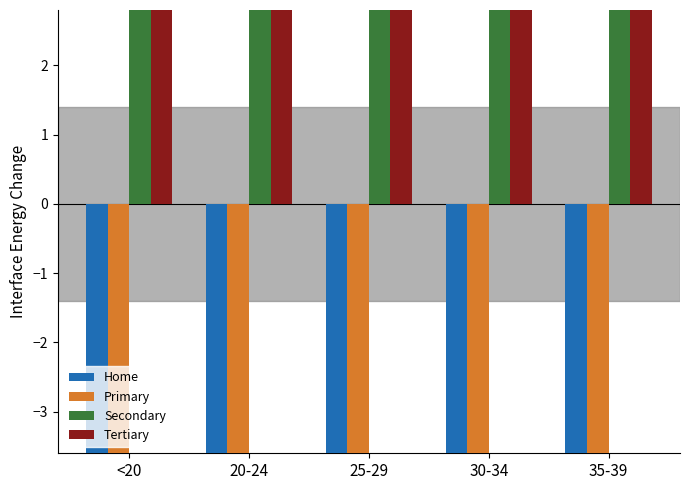

List the labels in order of Primary value, largest first.

<20, 20-24, 25-29, 30-34, 35-39